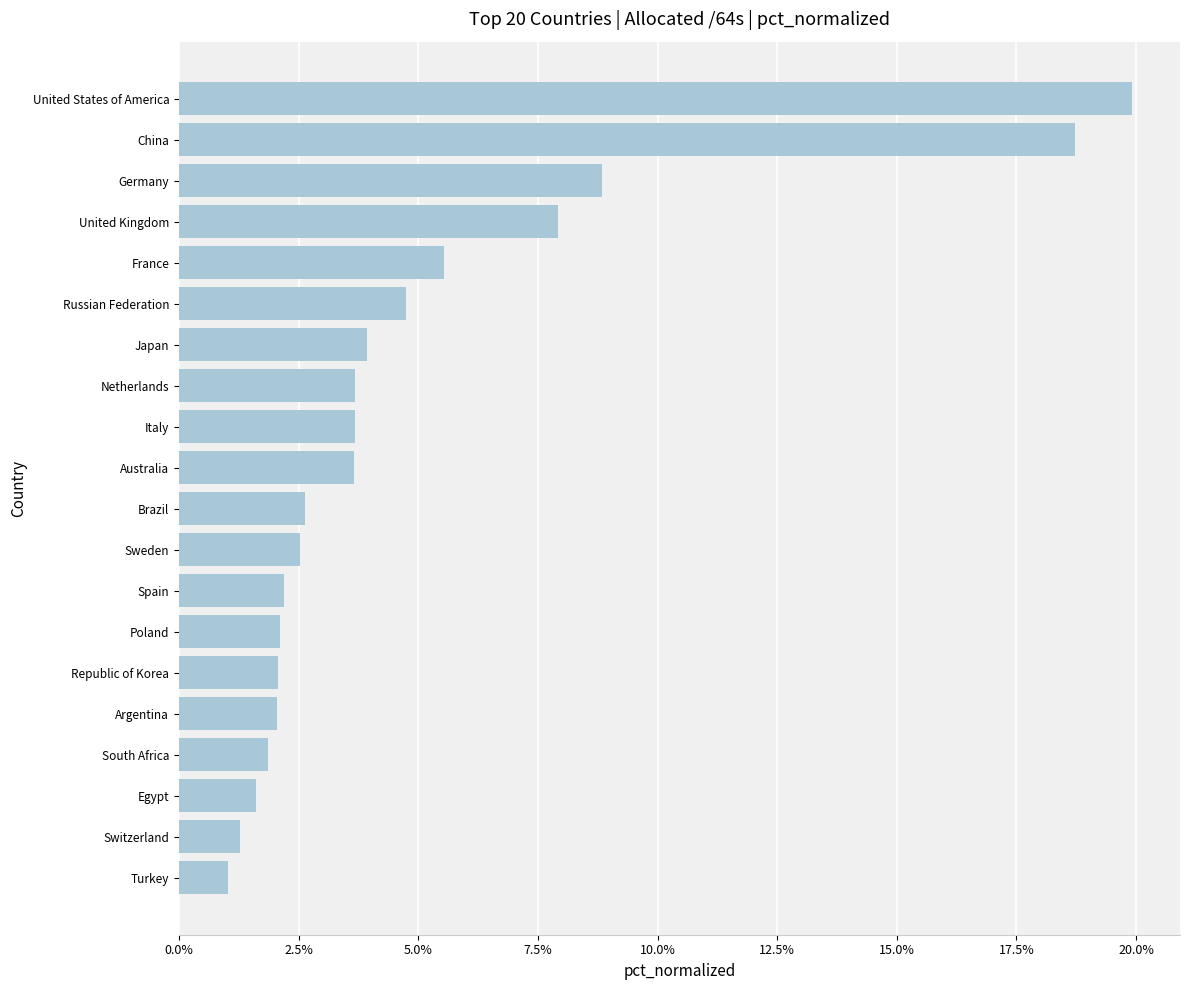

Count the number of data series in this chart.

1